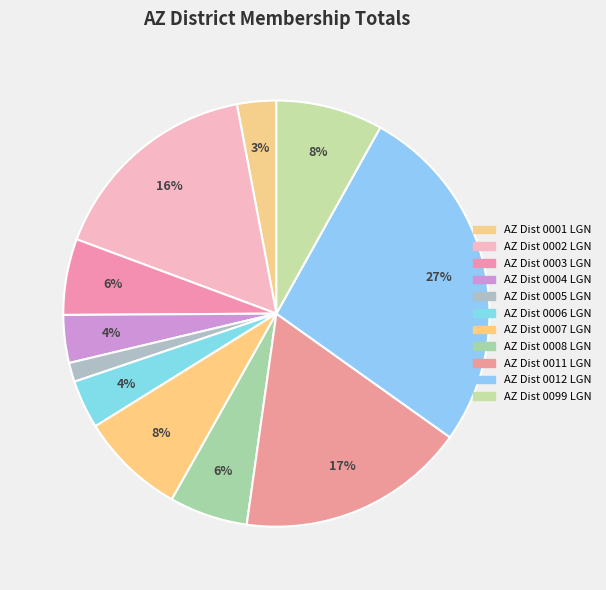

How many slices are in this pie chart?

11